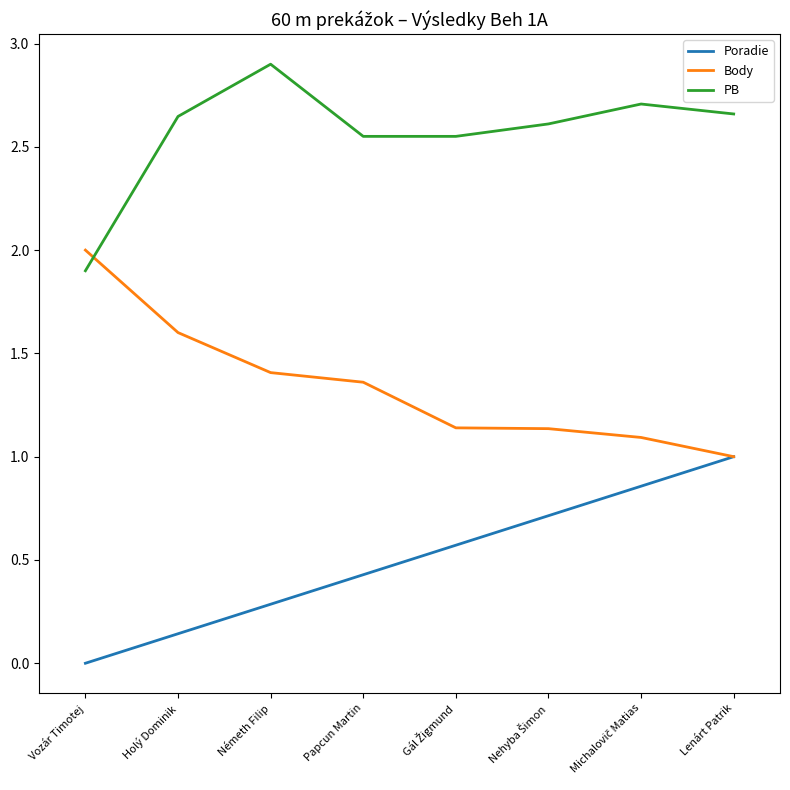

Count the PB values in the range 2 to 3.

7